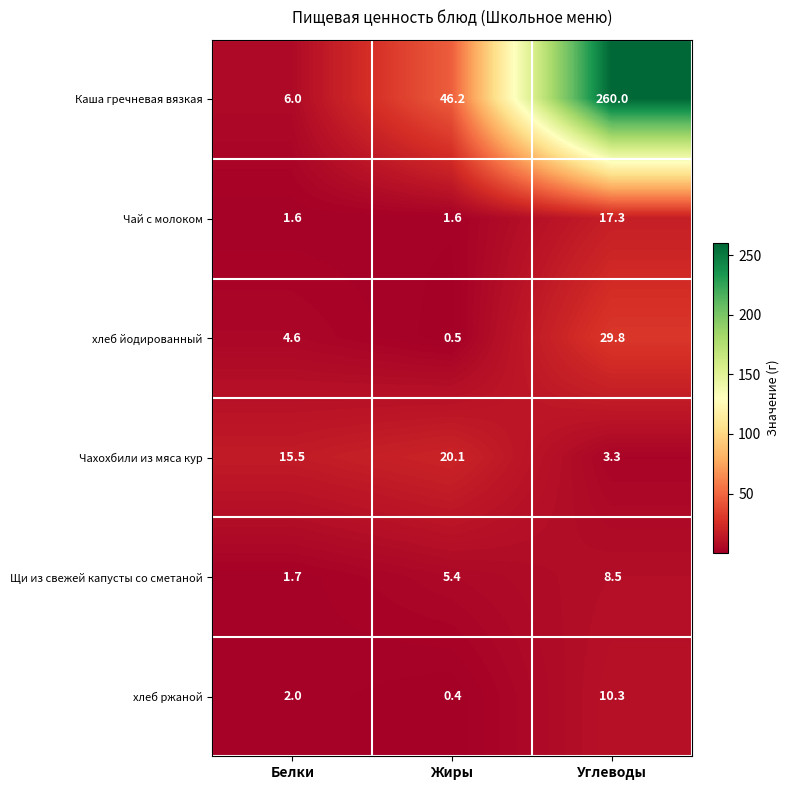

Which category has the lowest value across all series?

Жиры